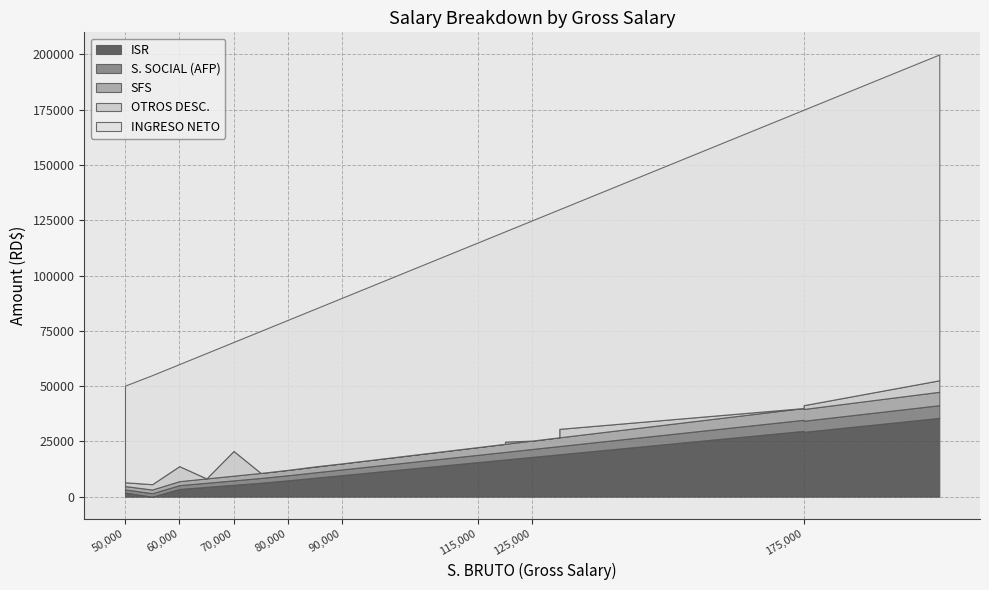

Does the chart have visible grid lines?

Yes